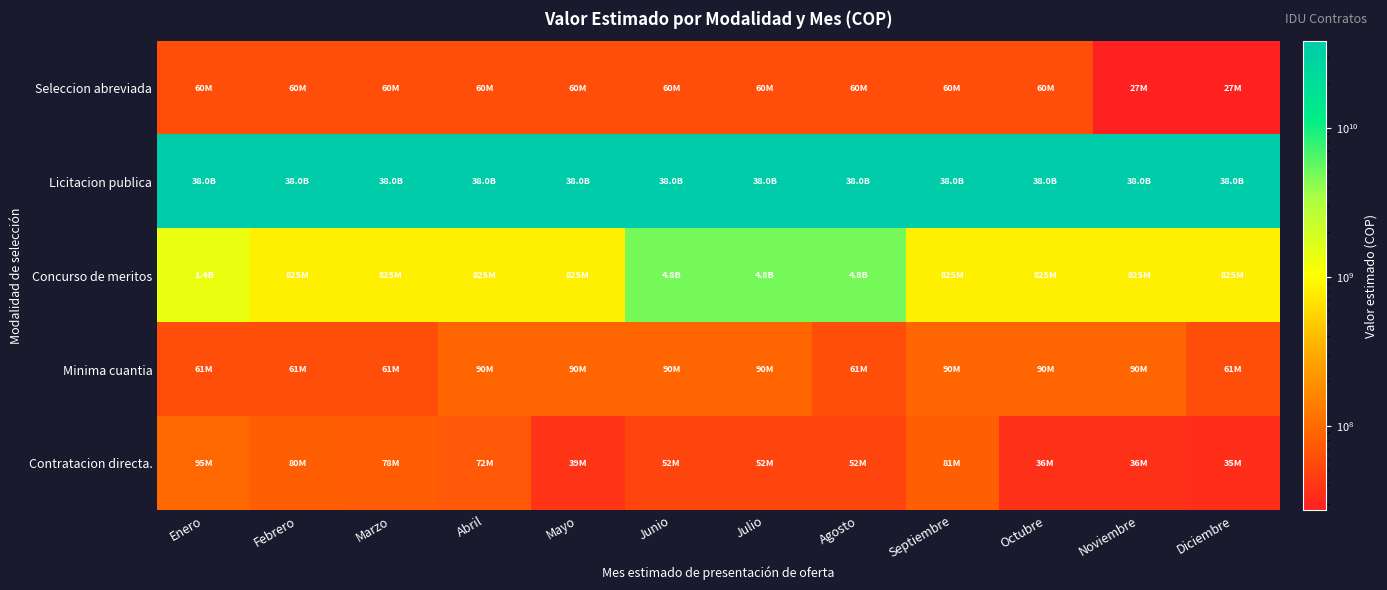

Which series has the widest spread of values?

Concurso de meritos